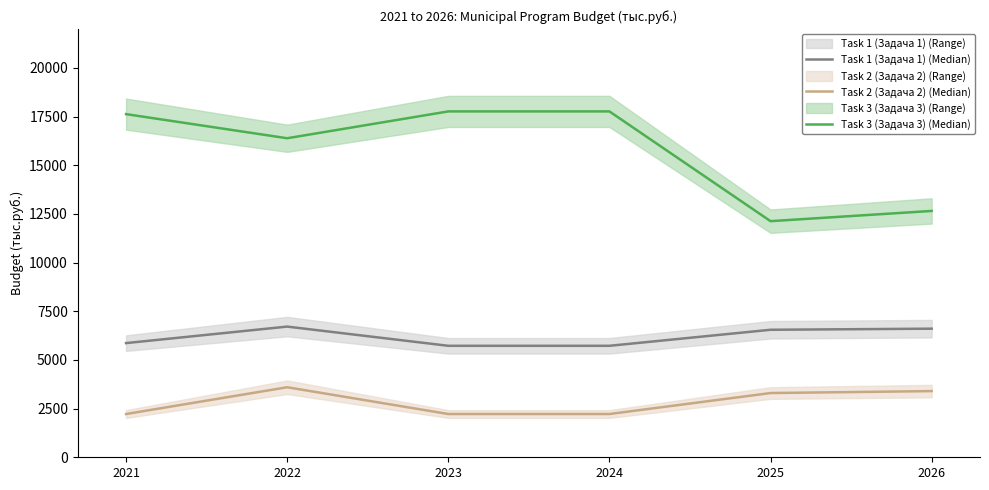

What is the minimum value shown in the chart?

2222.4